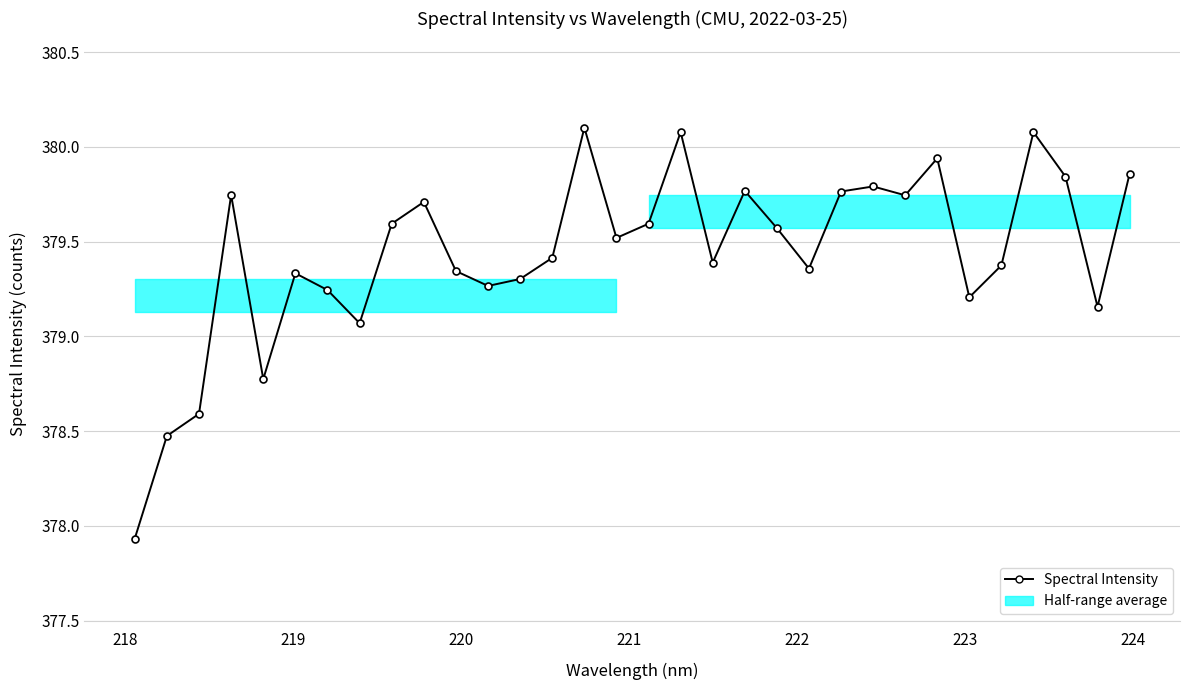

What is the greatest value displayed?

380.1